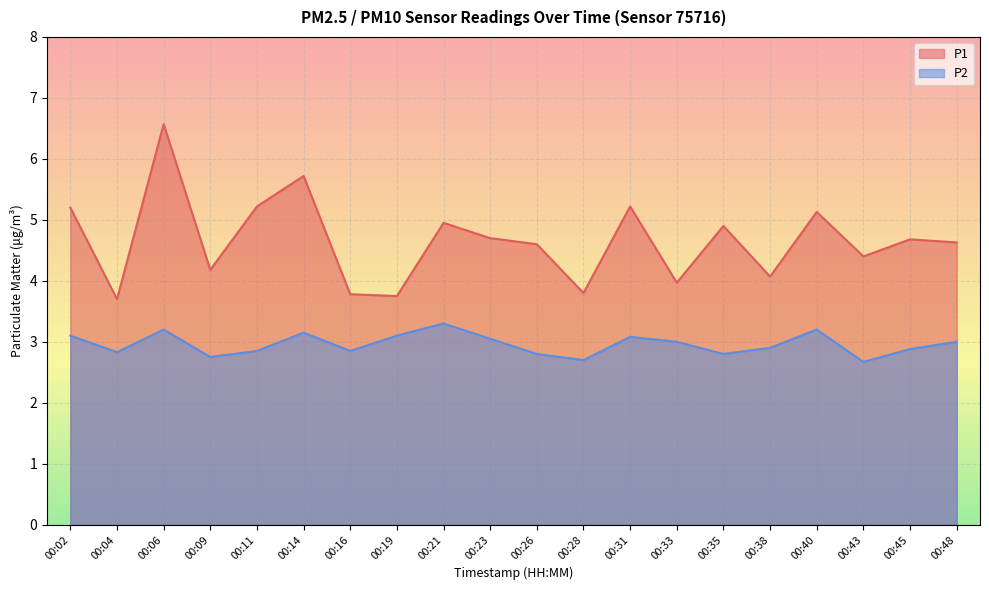

Reading right to left, transcribe all the data shown in this chart.

P1: 4.6	4.7	4.4	5.1	4.1	4.9	4.0	5.2	3.8	4.6	4.7	5.0	3.8	3.8	5.7	5.2	4.2	6.6	3.7	5.2
P2: 3.0	2.9	2.7	3.2	2.9	2.8	3.0	3.1	2.7	2.8	3.0	3.3	3.1	2.9	3.1	2.9	2.8	3.2	2.8	3.1